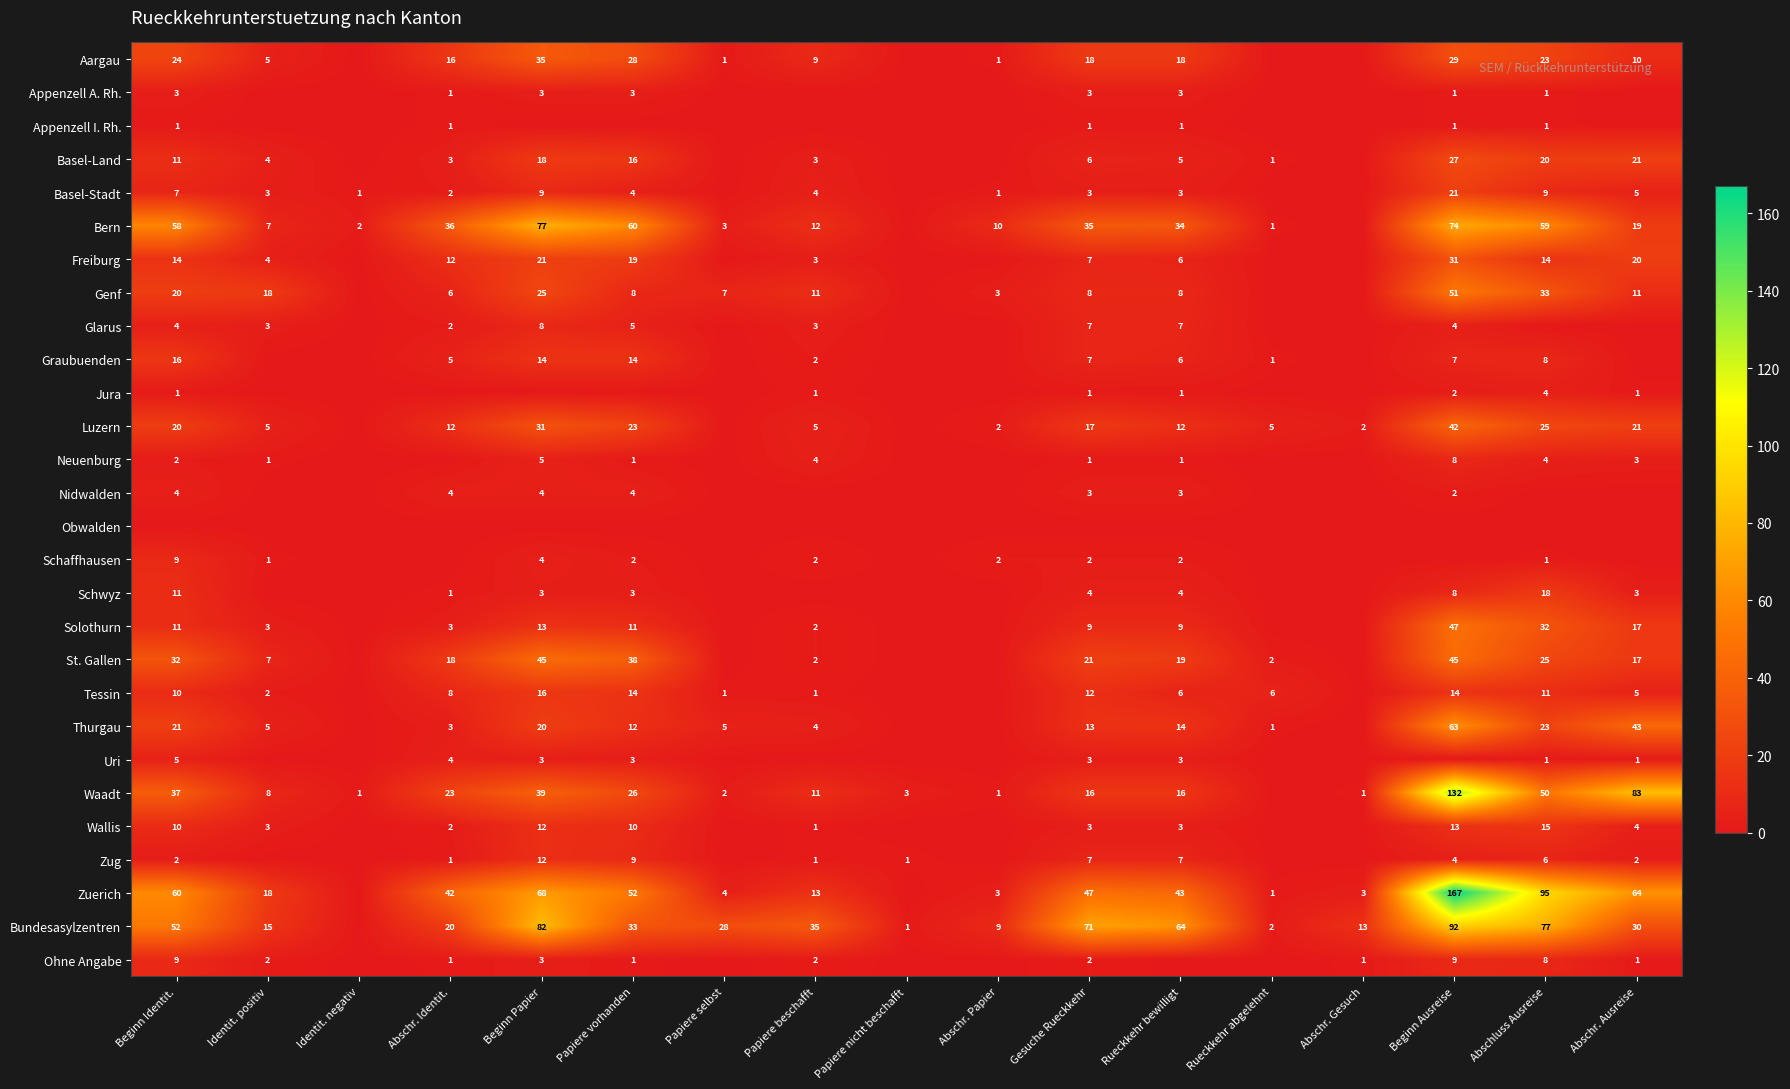

At which category is the sum across all series the highest?

Beginn Ausreise